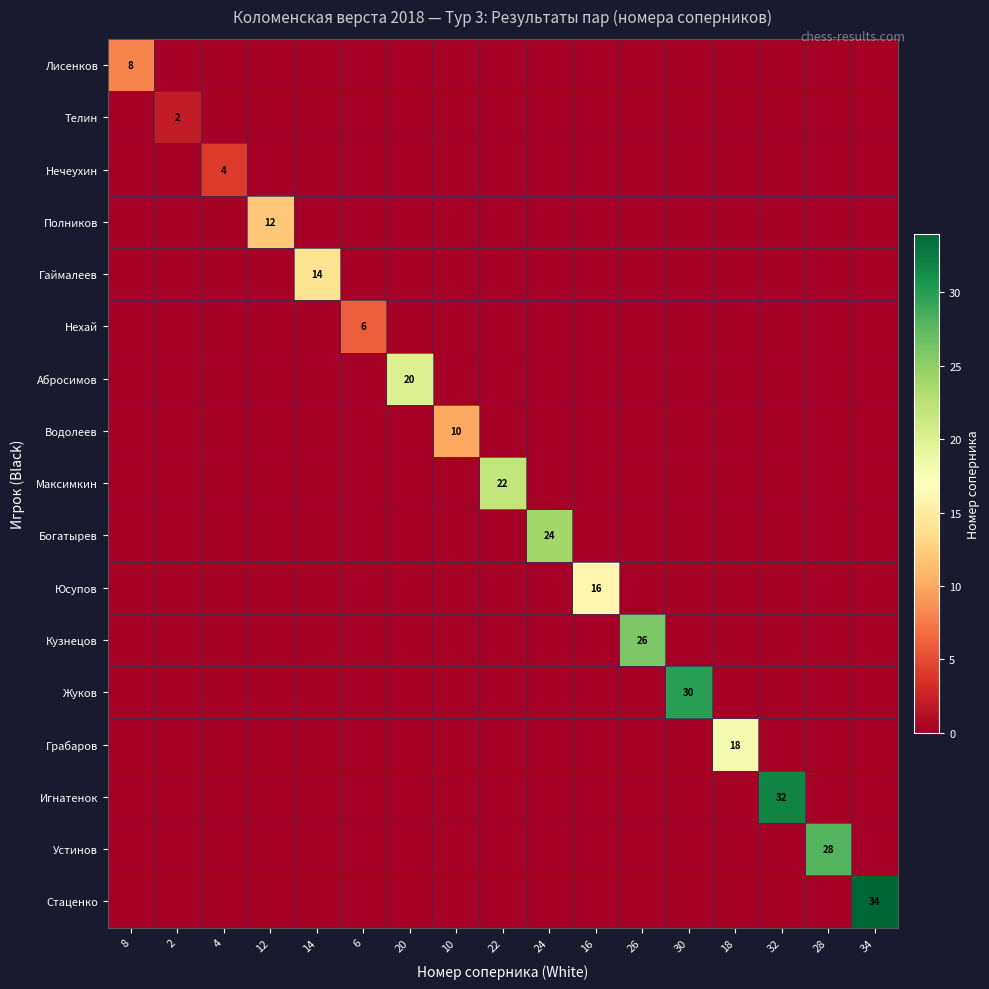

At how many categories does at least one series exceed 7?

14